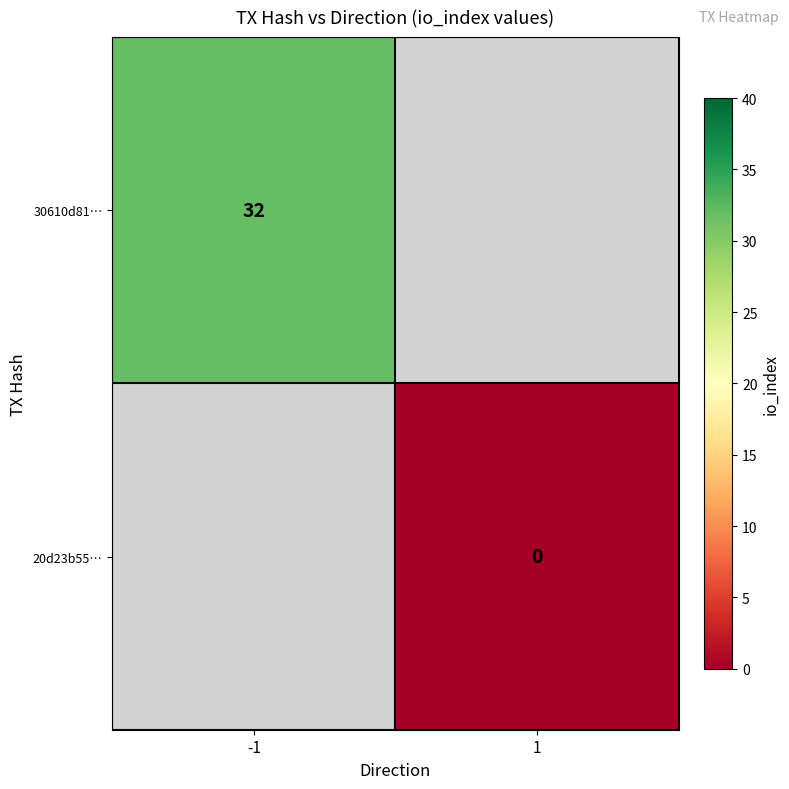

The value of 30610d81… at -1 is 32. True or false?

True